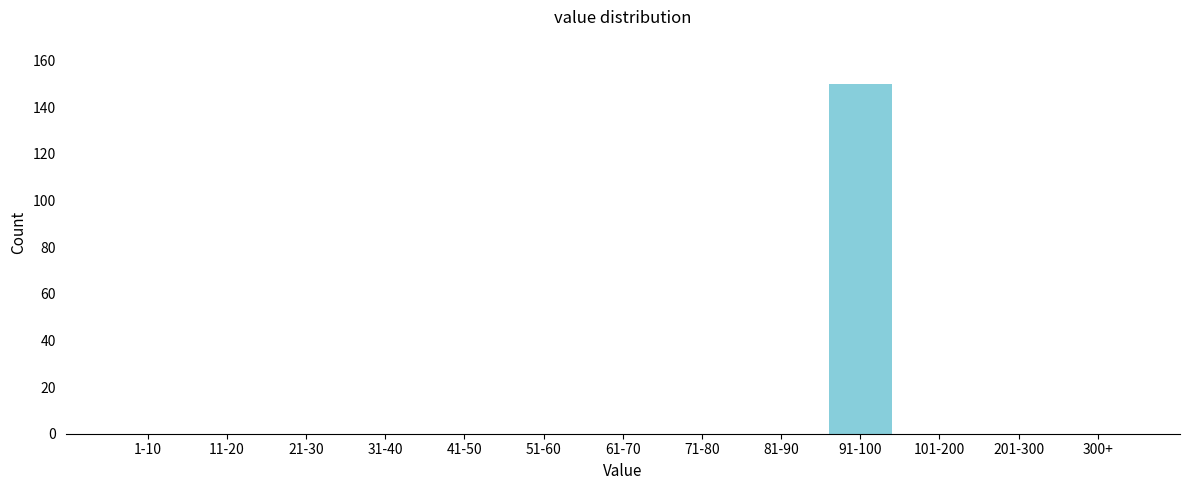

Reading left to right, what are all the values shown in this chart?

1-10=0	11-20=0	21-30=0	31-40=0	41-50=0	51-60=0	61-70=0	71-80=0	81-90=0	91-100=150	101-200=0	201-300=0	300+=0